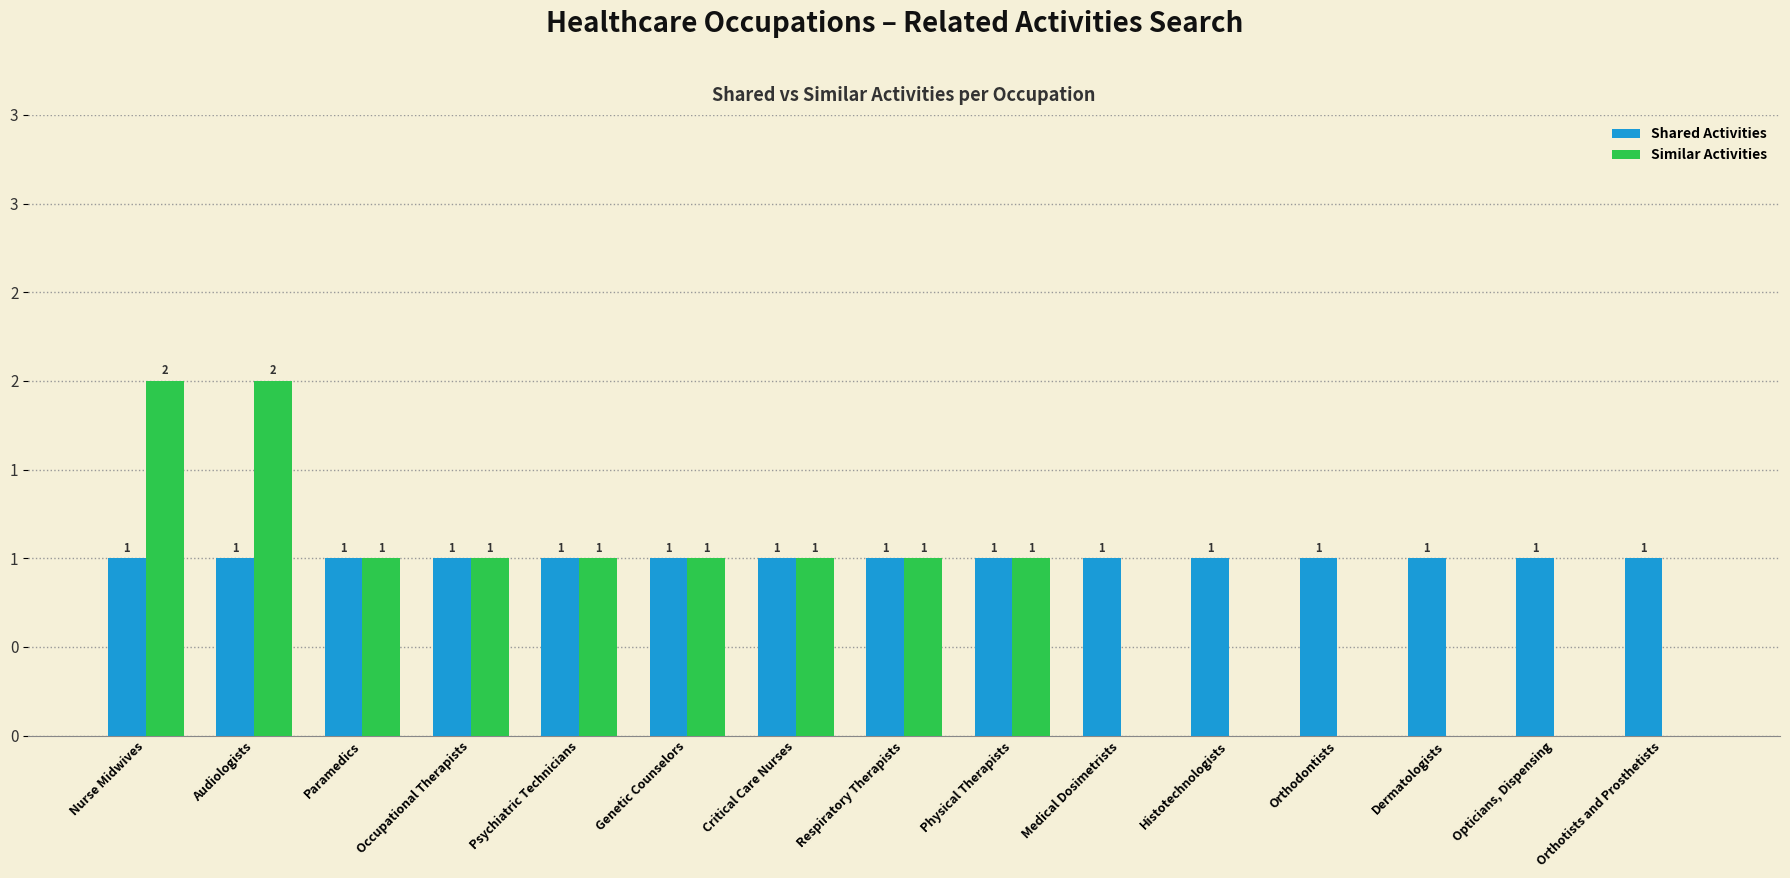

Does the chart contain stacked bars?

No